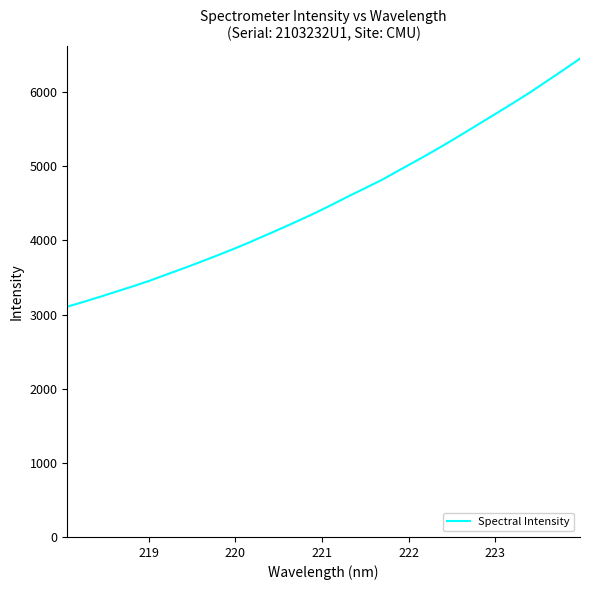

What is the difference between the maximum and minimum values?

3346.5